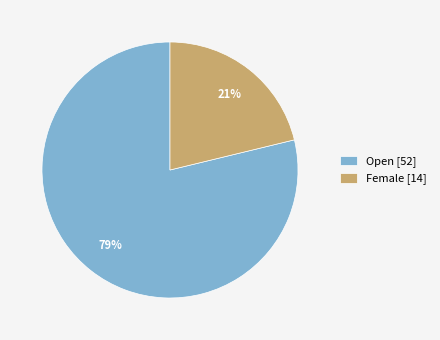

Do Open and Female together represent more than half of the pie?

Yes